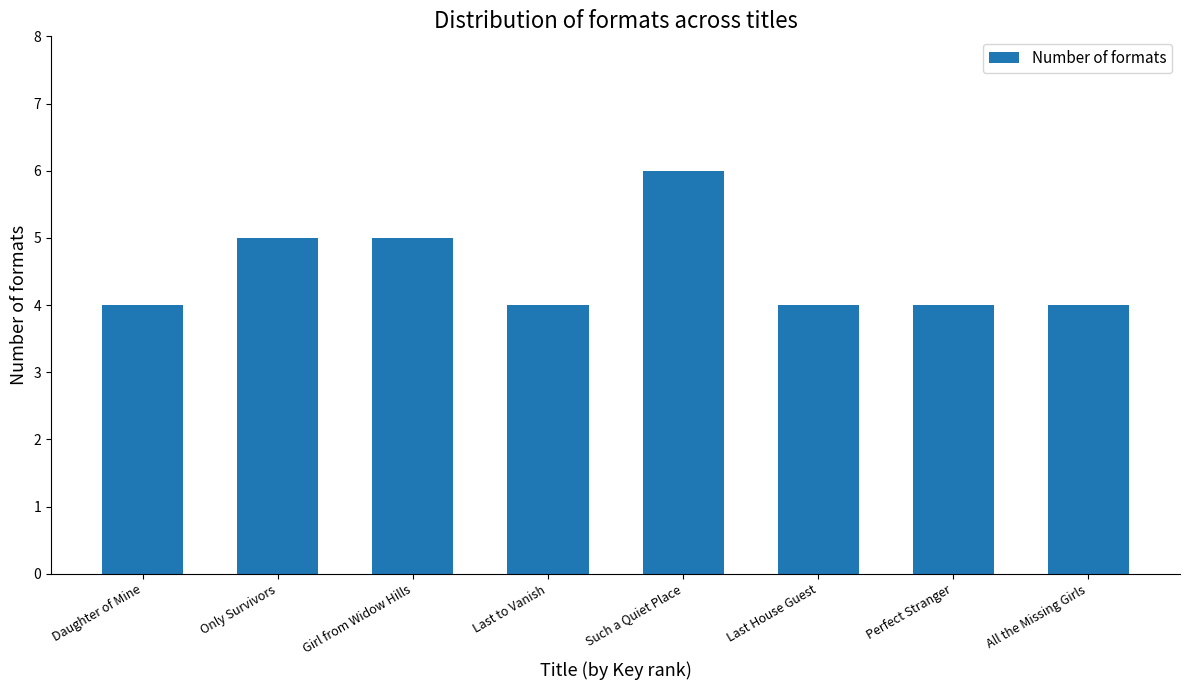

Reading left to right, list all the values displayed in this chart.

4	5	5	4	6	4	4	4